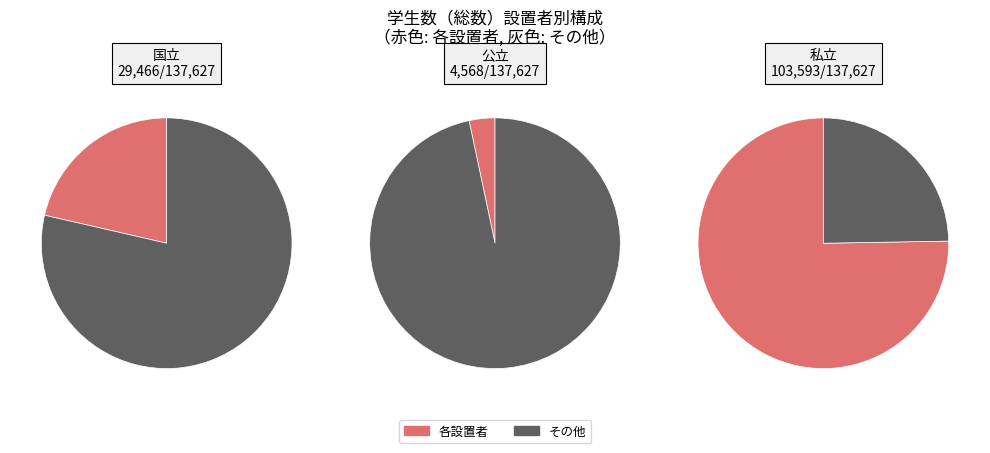

Is the sum of 国立 and 公立 greater than half?

No